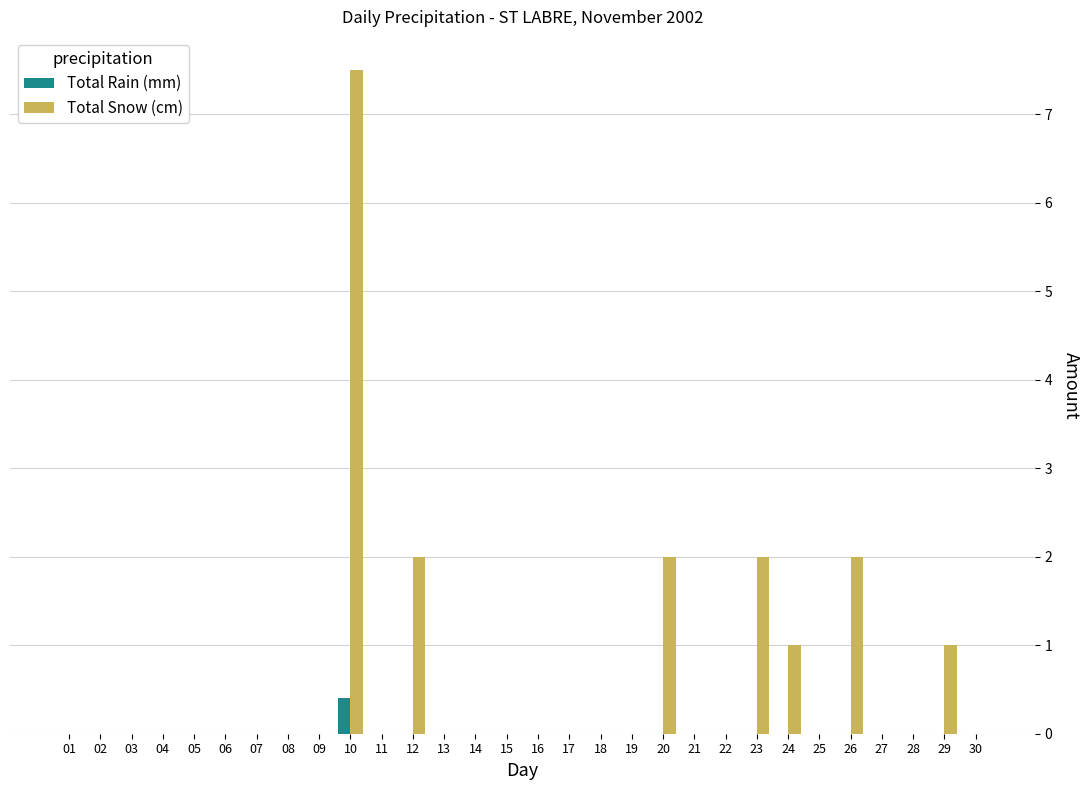

Read the Total Snow (cm) value at 23.

2.0